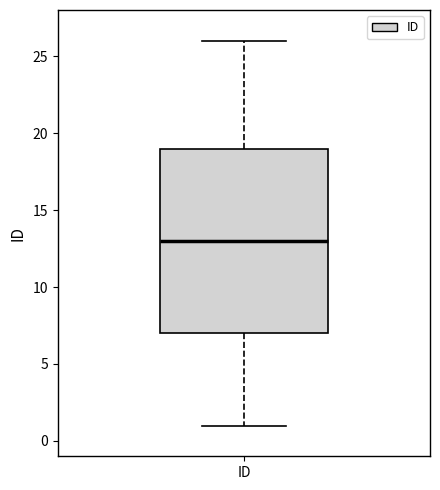

Where does the lower whisker of the box for ID end on the y-axis? The values are not printed on the chart, so give them approximately, as read against the axis.

1